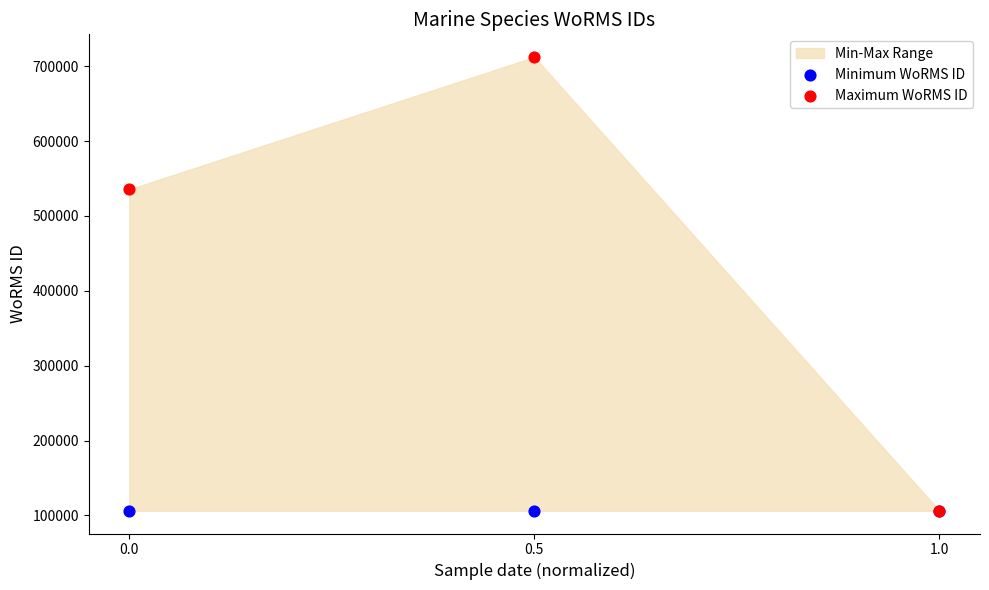

Across all series, what Y value is closest to 409191?

535477